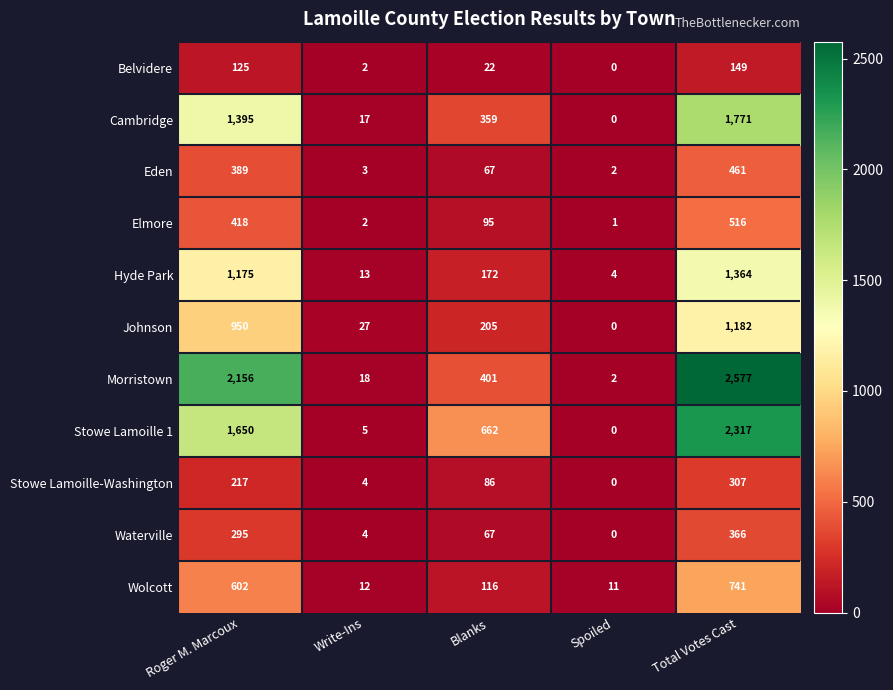

The value of Morristown at Write-Ins is 18. True or false?

True